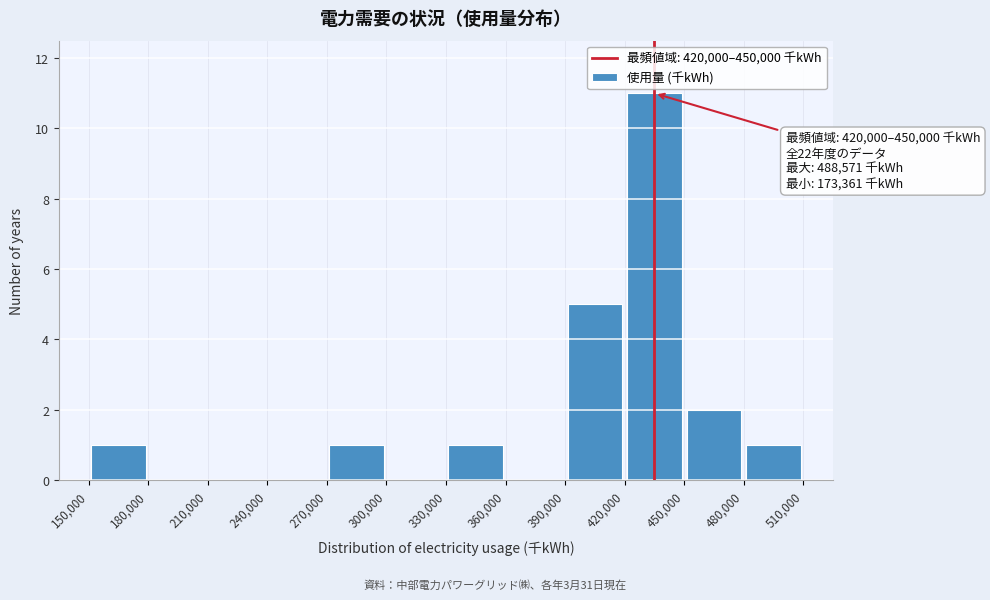

Which range on the x-axis has the tallest bar?

420,000 to 450,000